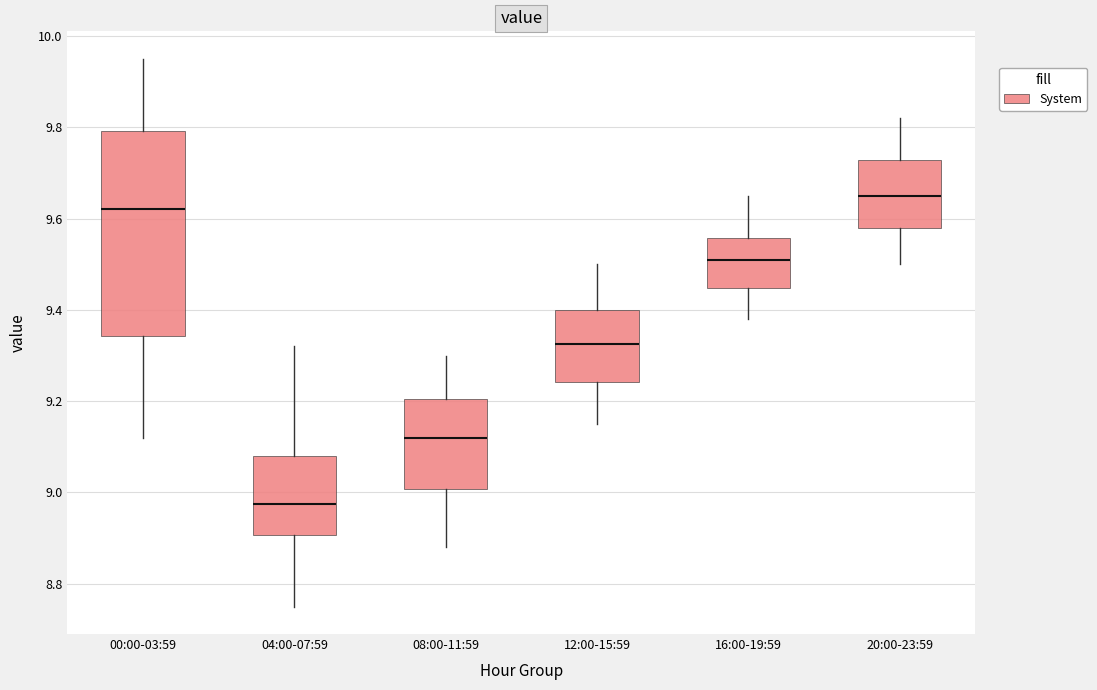

Reading left to right, read every box against the y-axis: the position of its median line, the range the box covers, and the ends of its whiskers. The values are not printed on the chart, so give them approximately, as read against the axis.

00:00-03:59: median 9.62, box 9.34 to 9.80, whiskers 9.12 to 9.96
04:00-07:59: median 8.98, box 8.90 to 9.08, whiskers 8.76 to 9.32
08:00-11:59: median 9.12, box 9.00 to 9.20, whiskers 8.88 to 9.30
12:00-15:59: median 9.32, box 9.24 to 9.40, whiskers 9.16 to 9.50
16:00-19:59: median 9.52, box 9.44 to 9.56, whiskers 9.38 to 9.66
20:00-23:59: median 9.66, box 9.58 to 9.72, whiskers 9.50 to 9.82